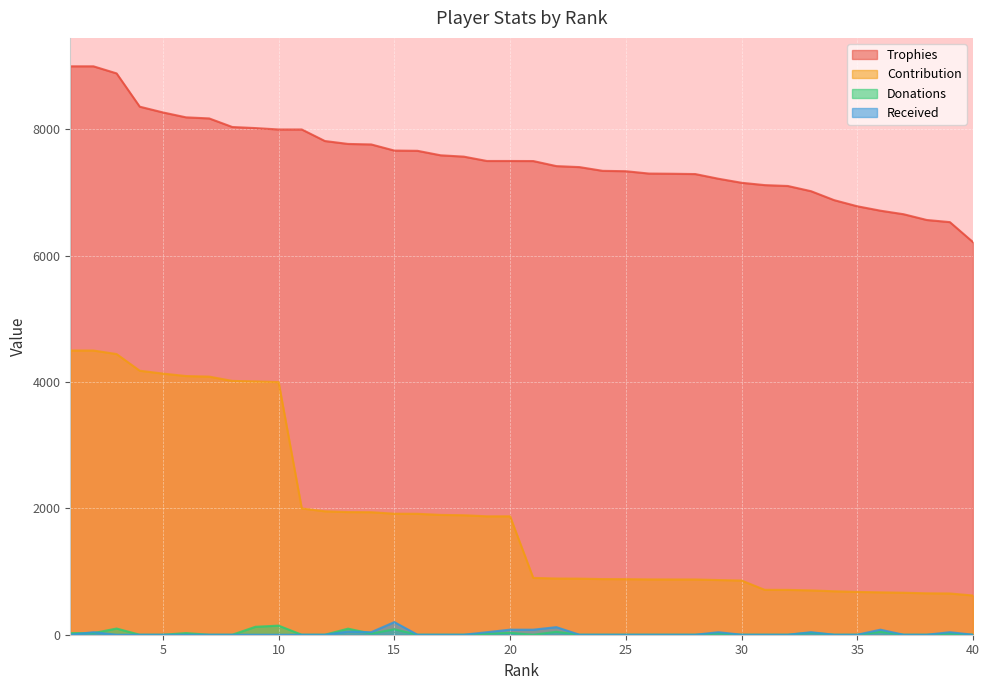

Where does the Contribution series first go above 1875?

1